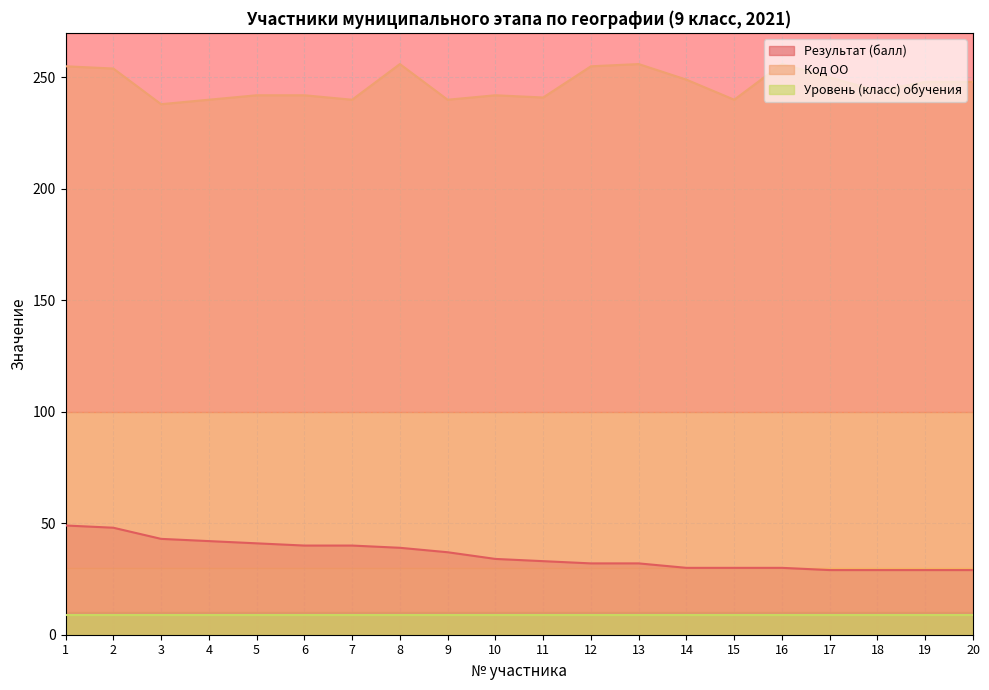

Is it true that Результат (балл) equals 30 at 14?

True